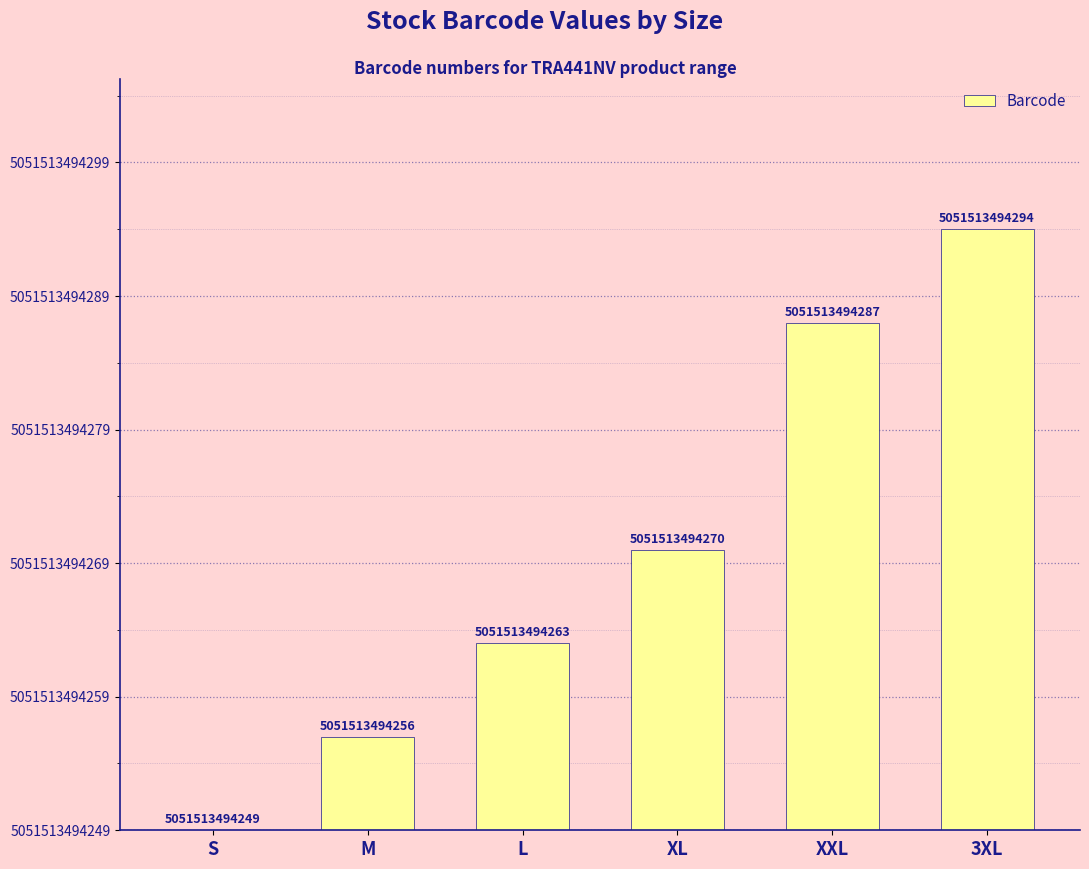

Does the chart contain any negative values?

No